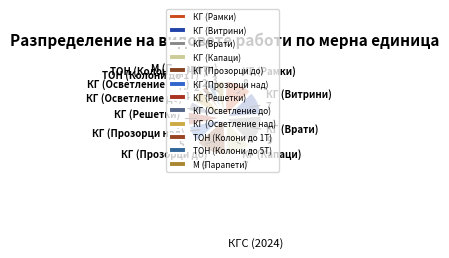

Is the sum of КГ (Врати) and КГ (Осветление над) greater than half?

No